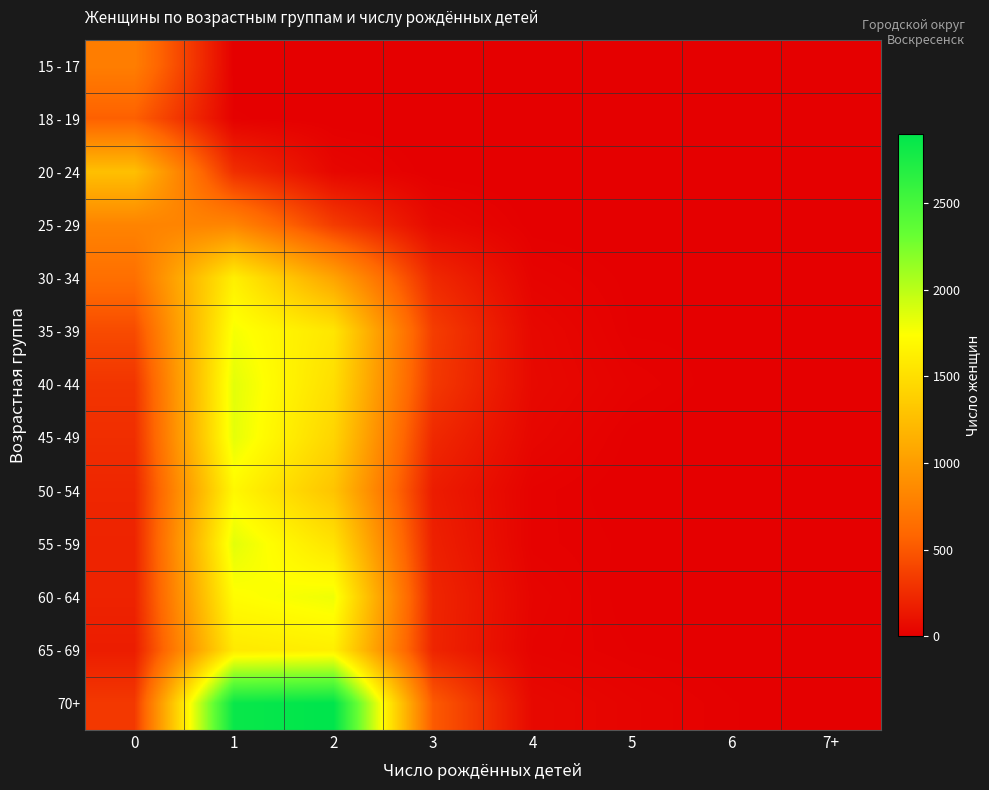

At which category is the sum across all series the highest?

1